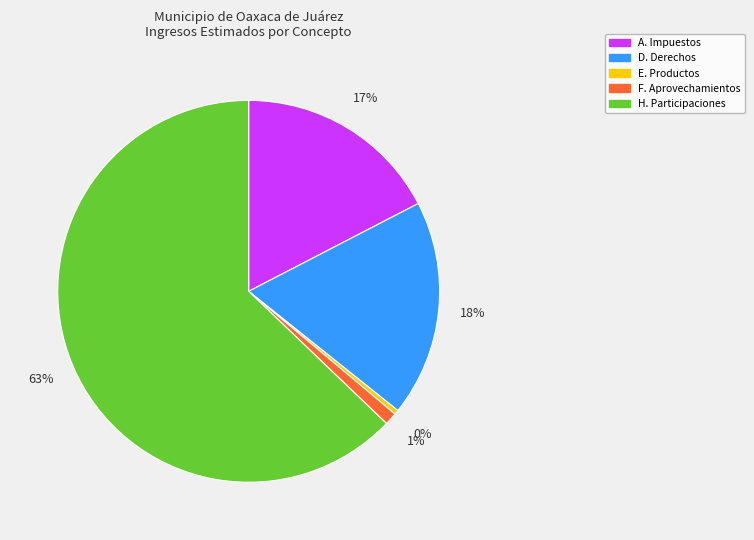

Which slice is the smallest?

E. Productos